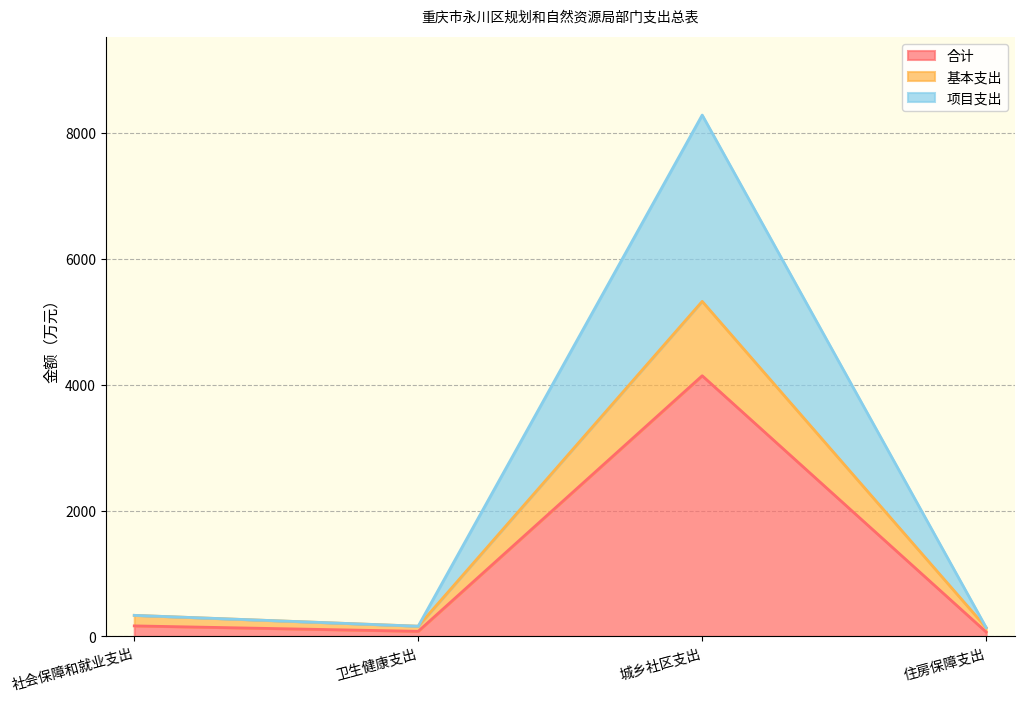

At which category is the sum across all series the highest?

城乡社区支出